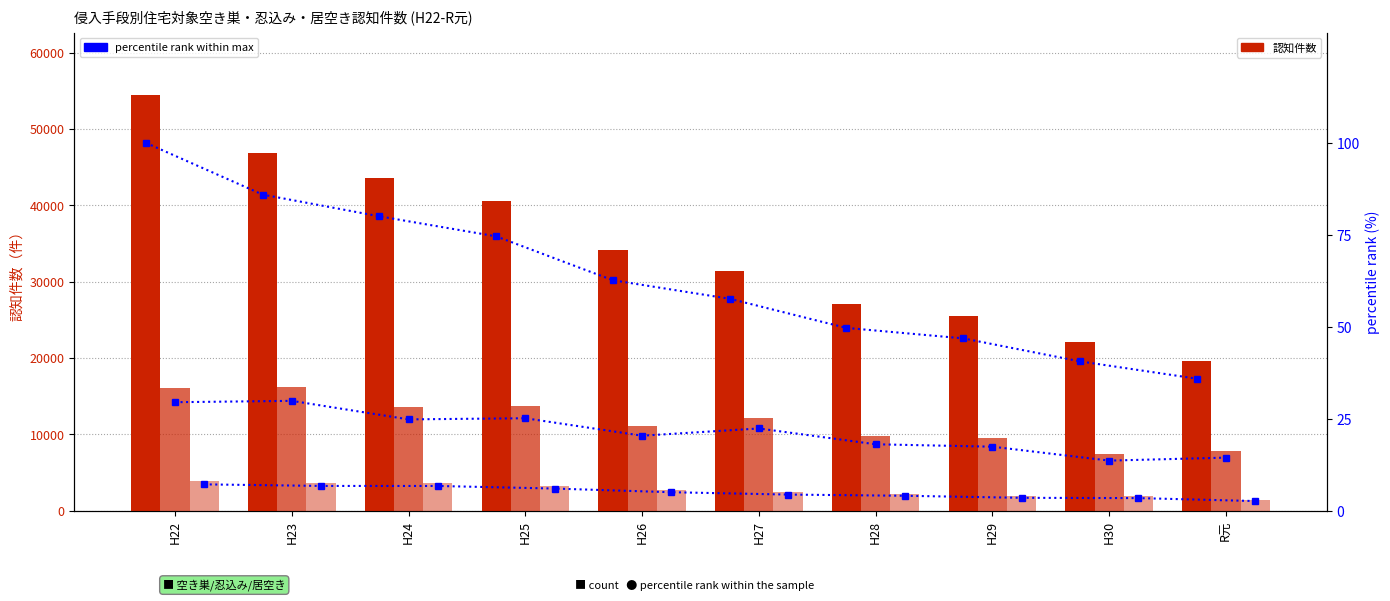

Does the chart contain any negative values?

No